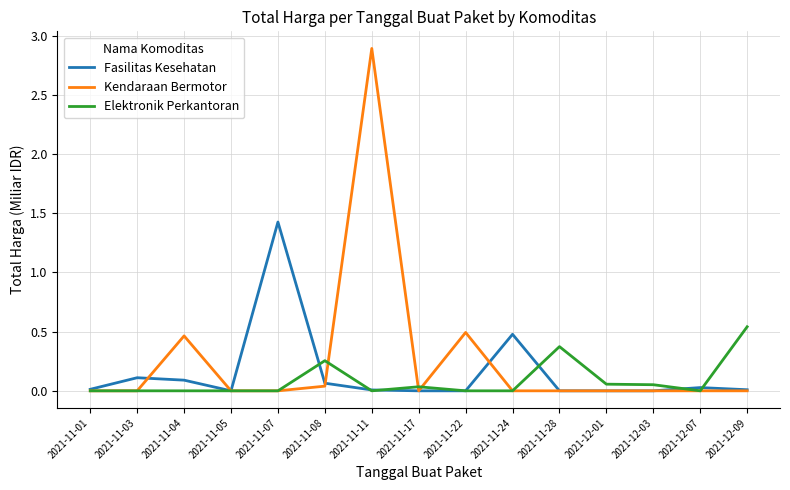

At which category is the sum across all series the highest?

2021-11-11